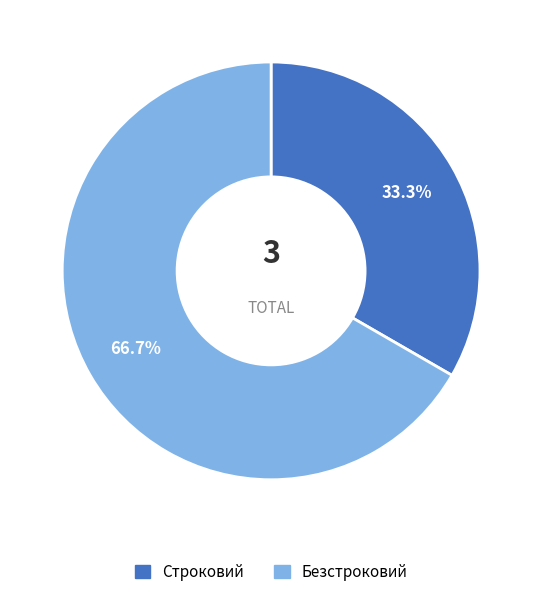

True or false: Строковий accounts for 33% of the total.

True